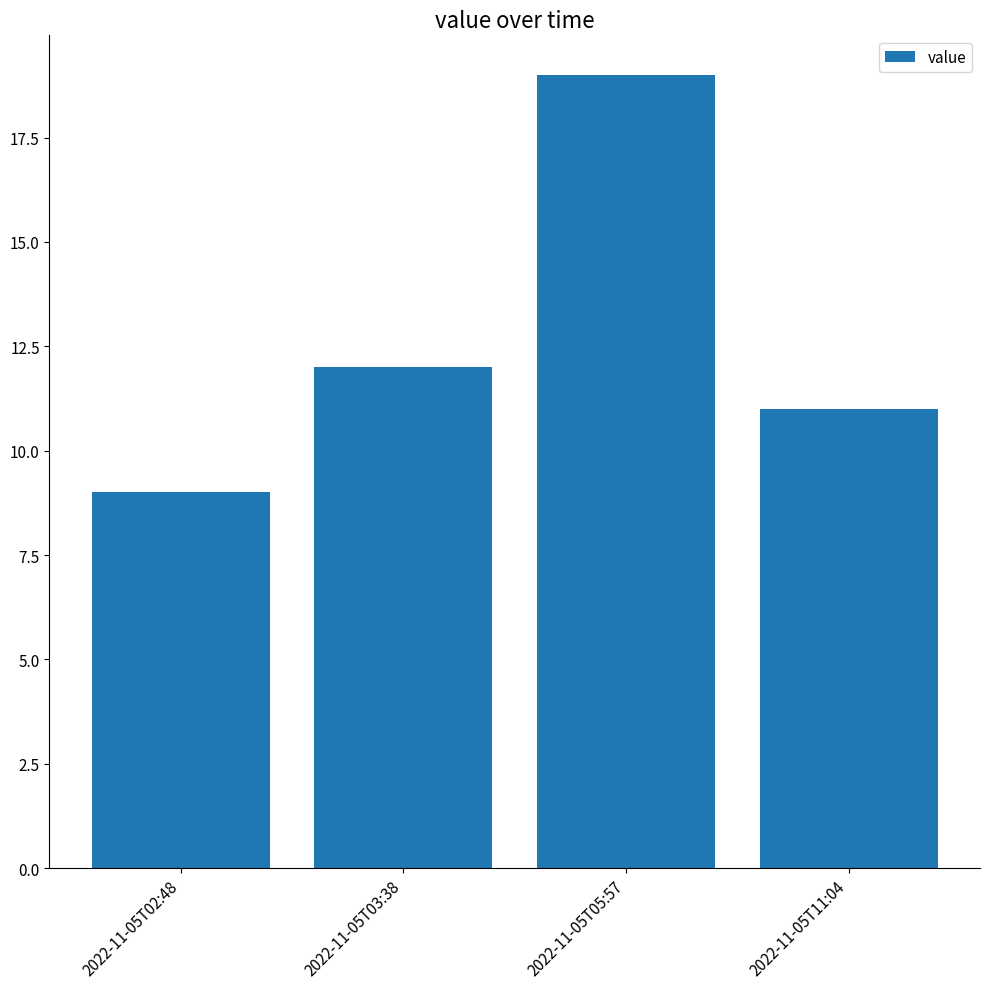

Reading left to right, transcribe all the data shown in this chart.

9	12	19	11